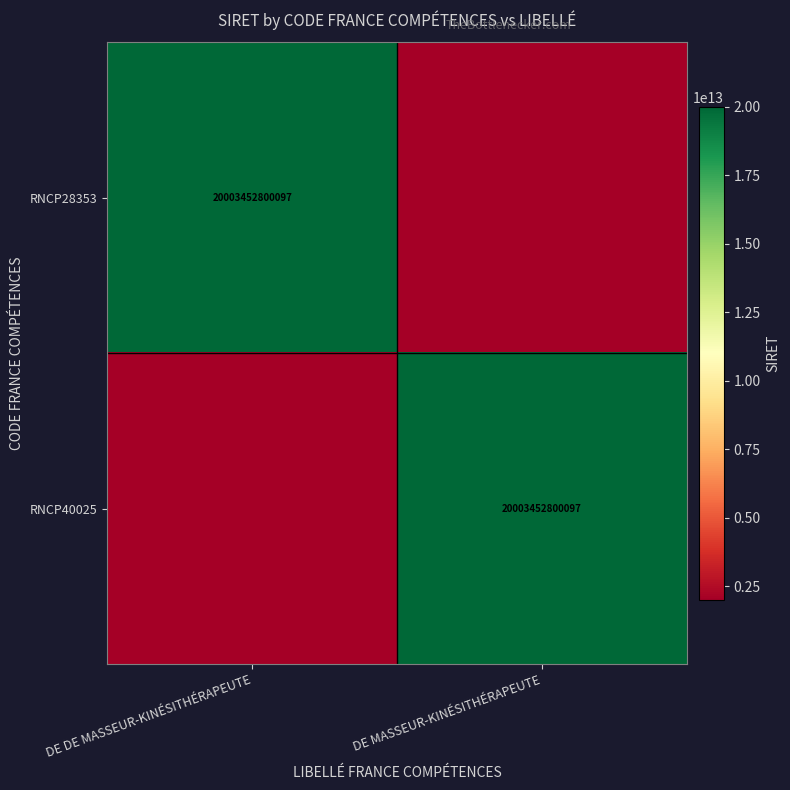

What is the total value across all series at DE MASSEUR-KINÉSITHÉRAPEUTE?

22003798080106.7